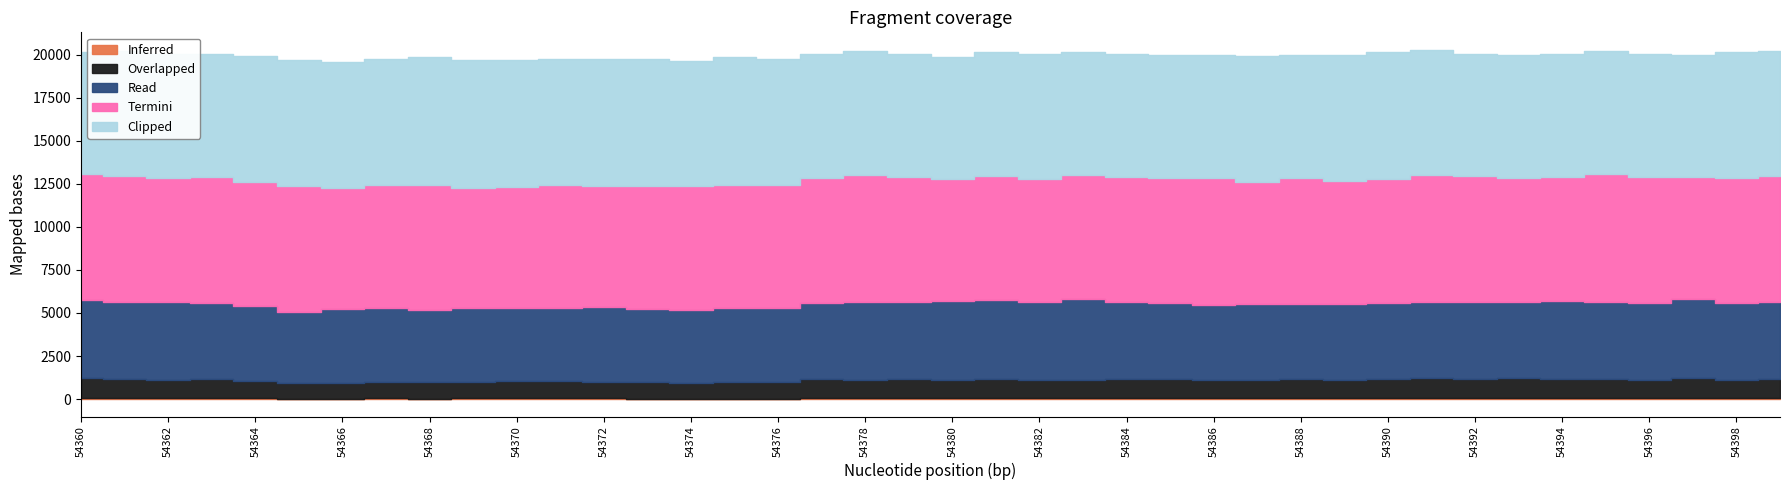

What is the smallest value displayed?

24